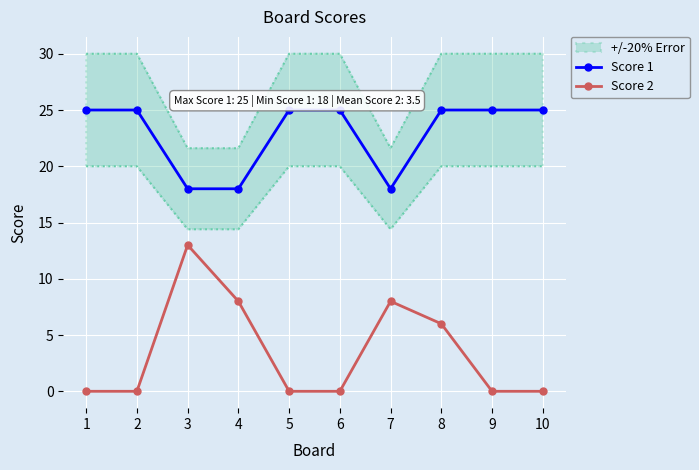

Reading right to left, extract all data points from this chart.

Score 1: 10=25	9=25	8=25	7=18	6=25	5=25	4=18	3=18	2=25	1=25
Score 2: 10=0	9=0	8=6	7=8	6=0	5=0	4=8	3=13	2=0	1=0